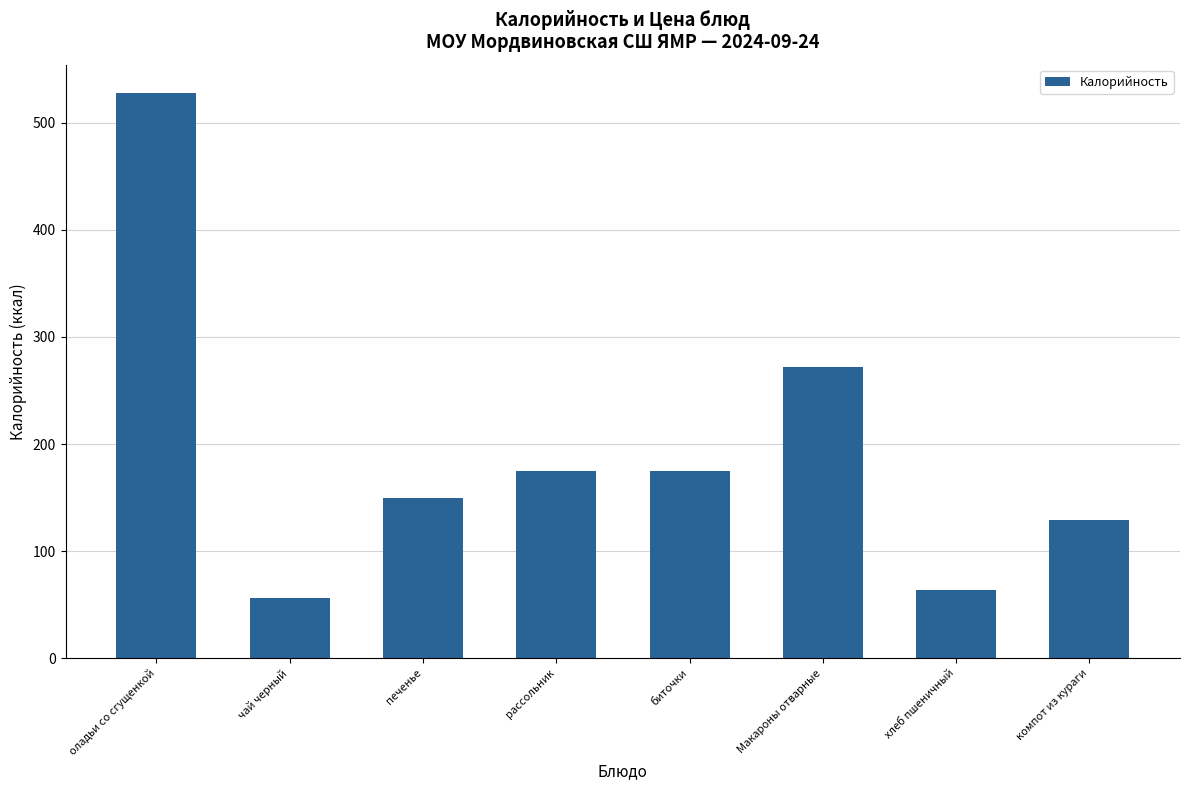

True or false: the data shows 40 at рассольник.

False